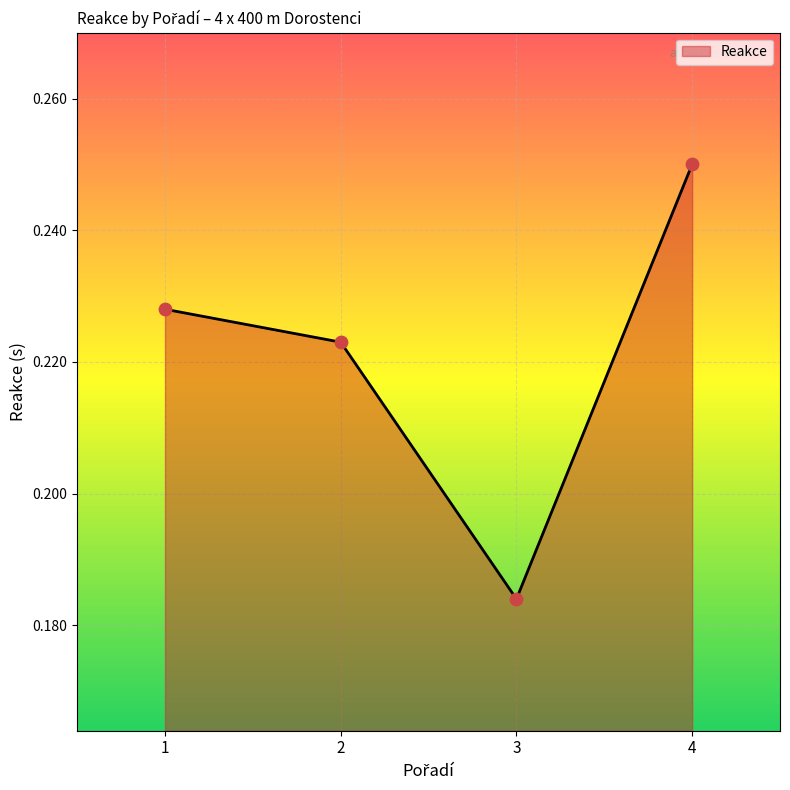

Which has a higher value, 2 or 4?

4